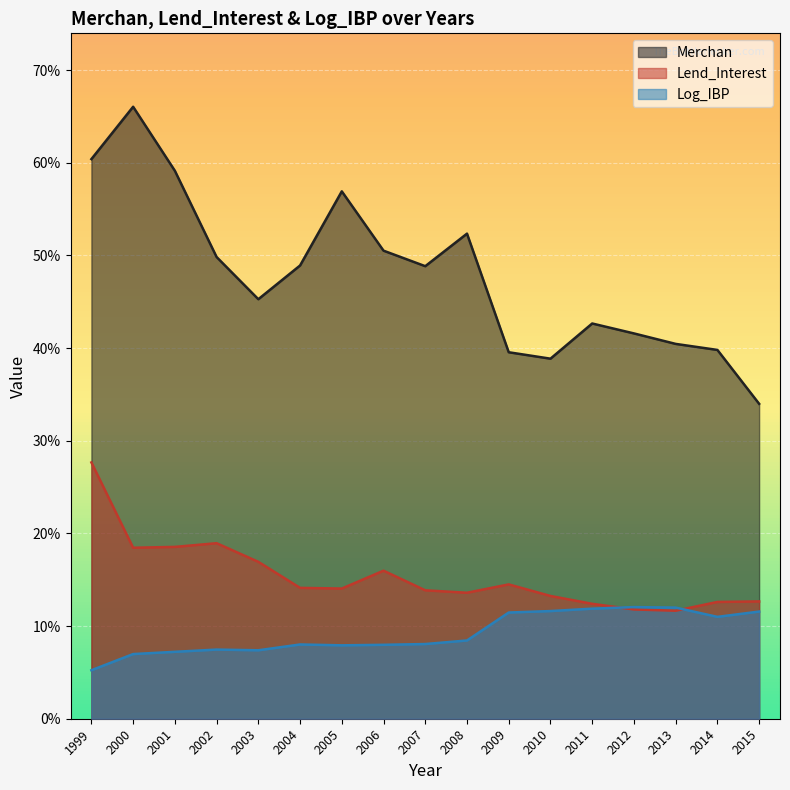

In Log_IBP, how many points are lower than both neighbors (excluding endpoints)?

3